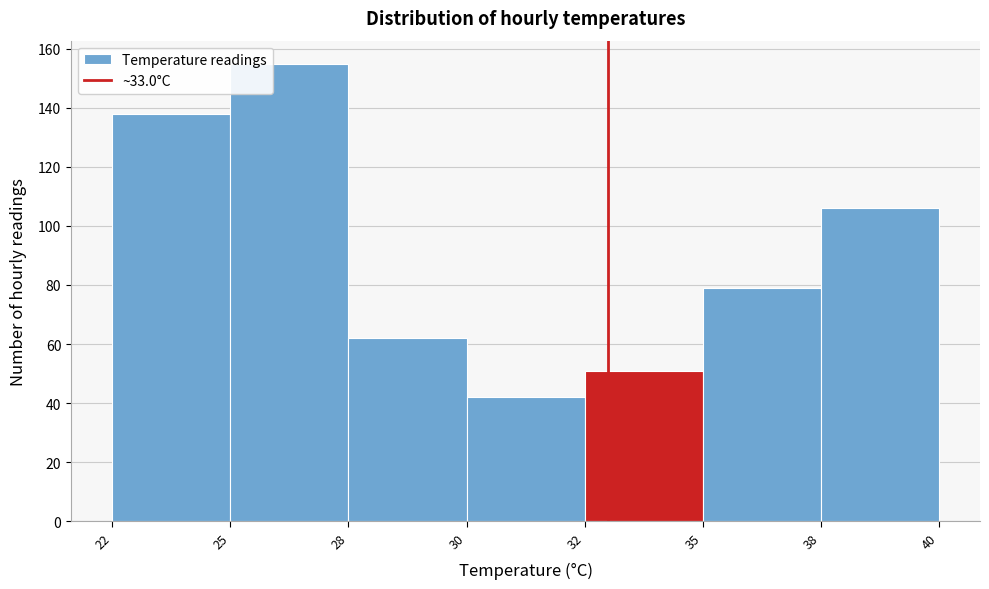

Reading right to left, what are all the values shown in this chart?

106	79	51	42	62	155	138